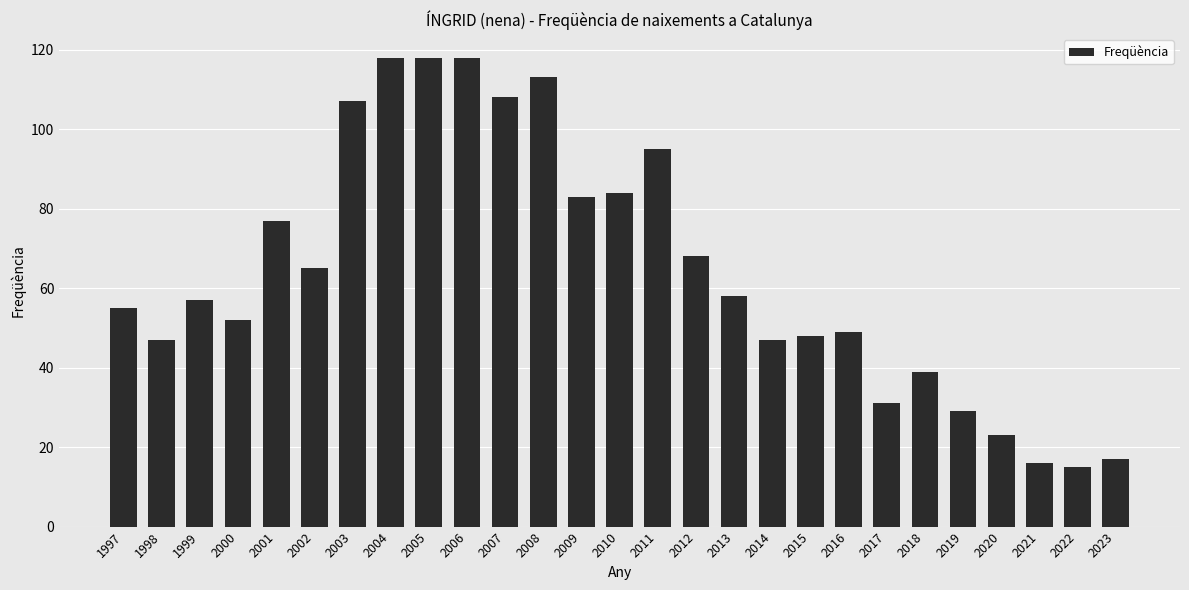

What is the minimum value shown in the chart?

15